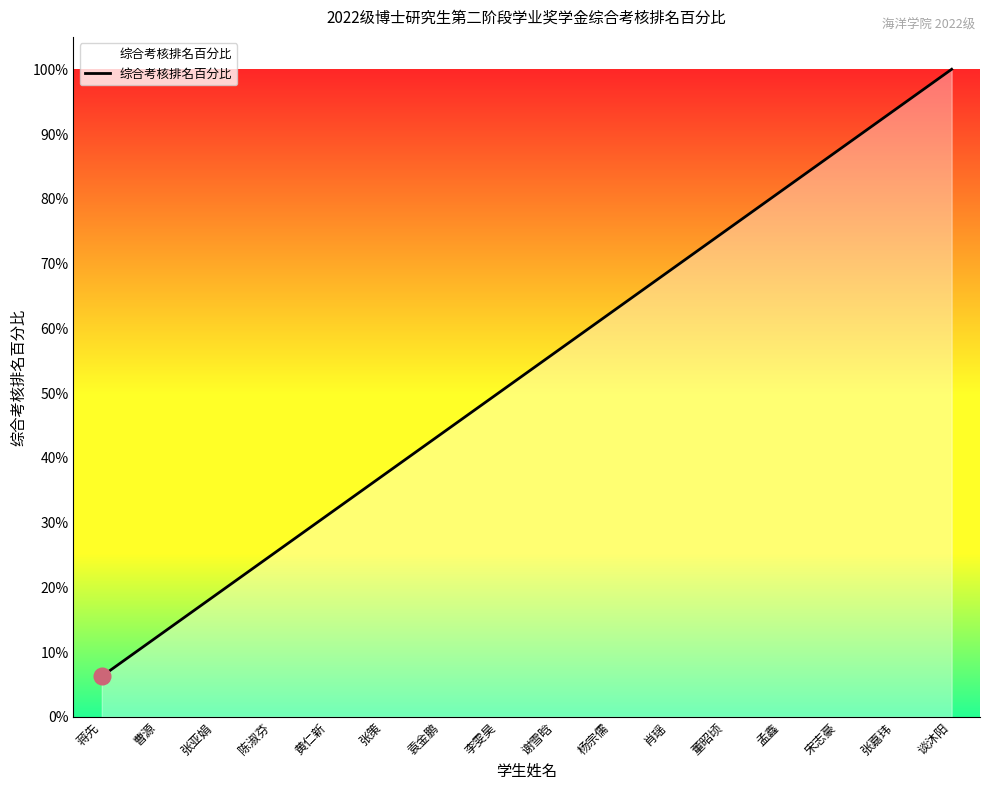

Where is the data nearest to the value 0?

蒋先